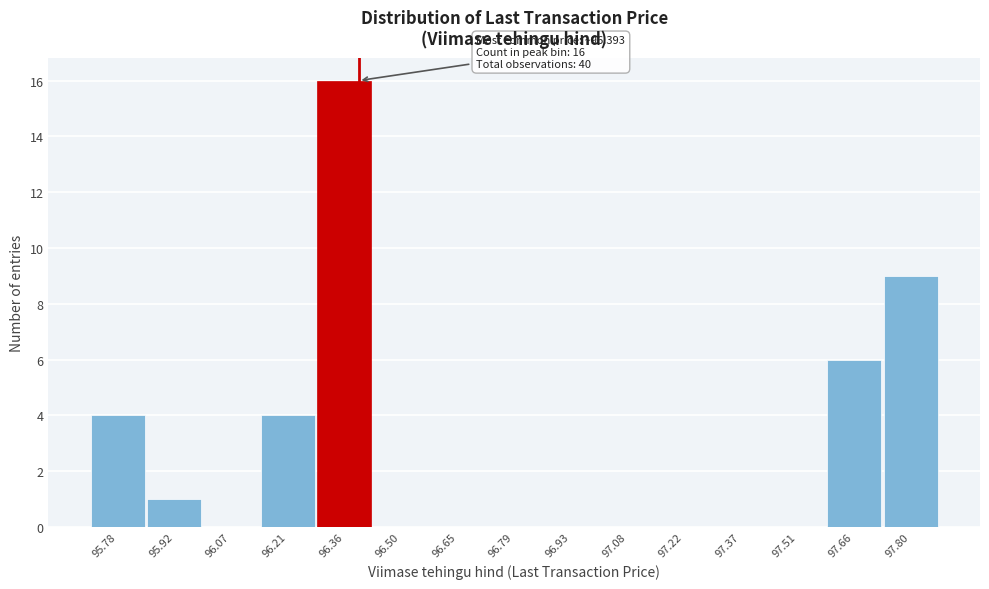

Over which range of the x-axis is the bar tallest?

96.28 to 96.42